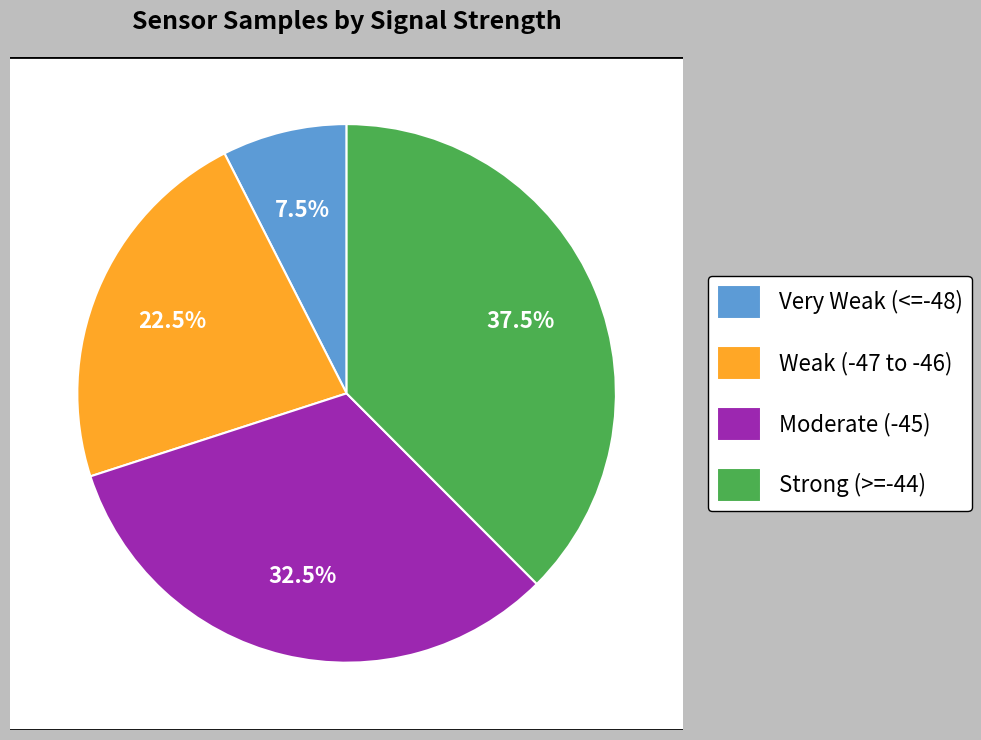

Does 37 account for over 50% of the chart?

No